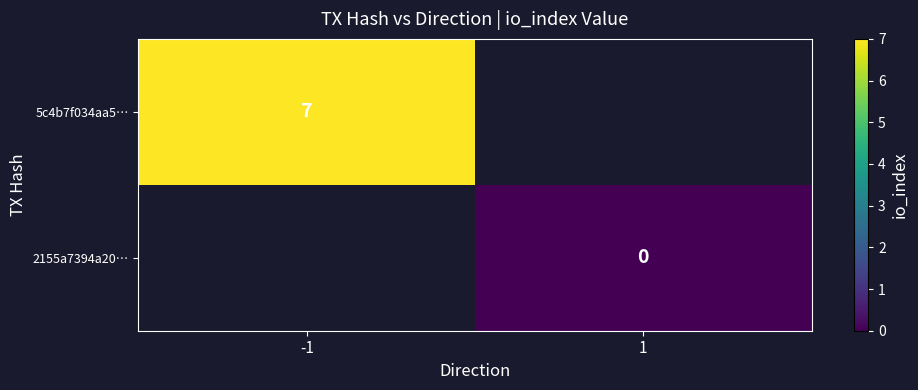

Is it true that 5c4b7f034aa5… equals 7 at -1?

True